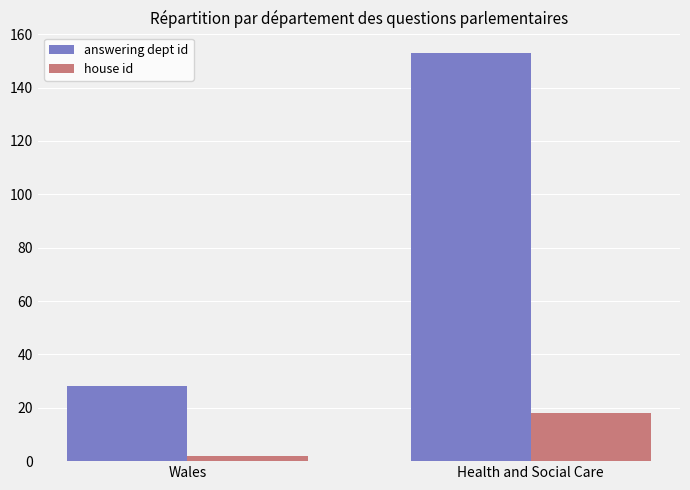

What position from the right is Health and Social Care?

1